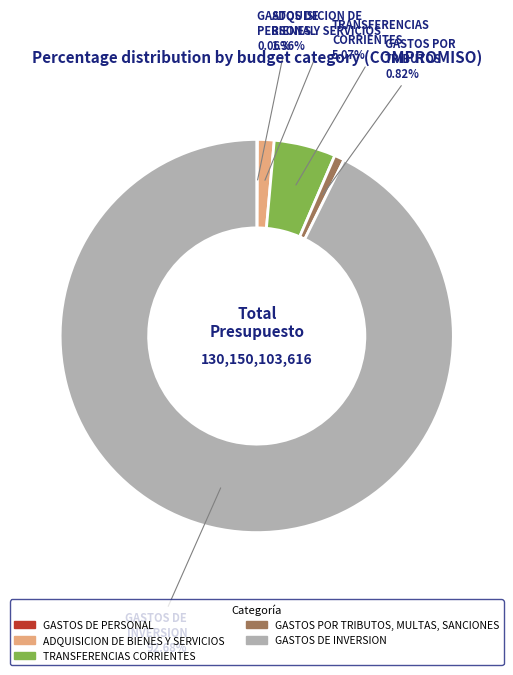

Is it true that ADQUISICION DE BIENES Y SERVICIOS is 11% of the pie?

False